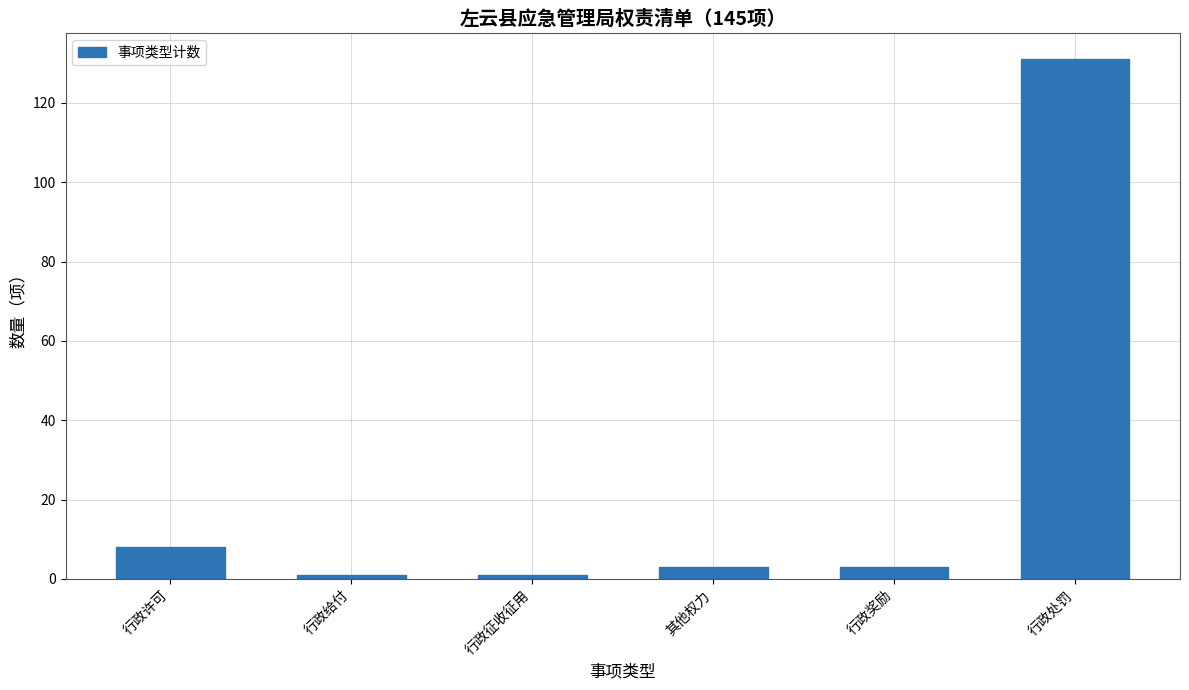

What is the sum of the values at 行政处罚 and 行政征收征用?

132